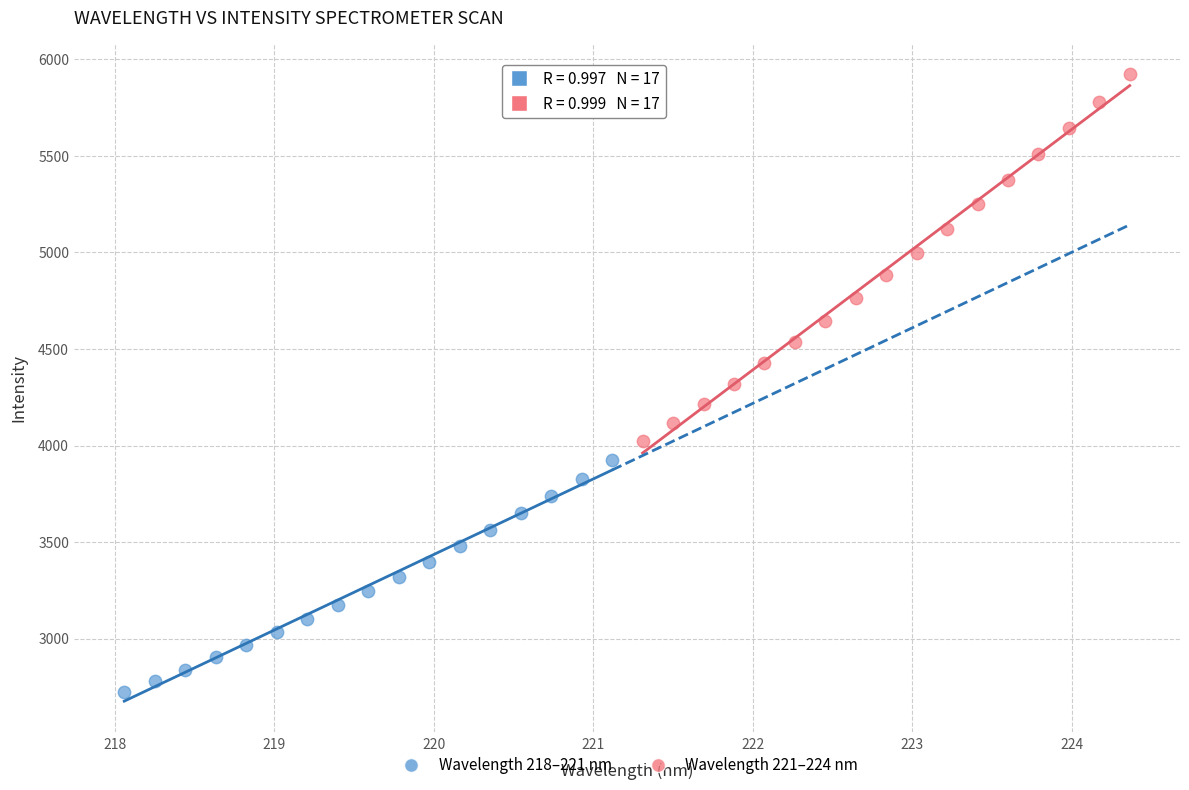

Which series contains the highest Y value?

Wavelength 221–224 nm